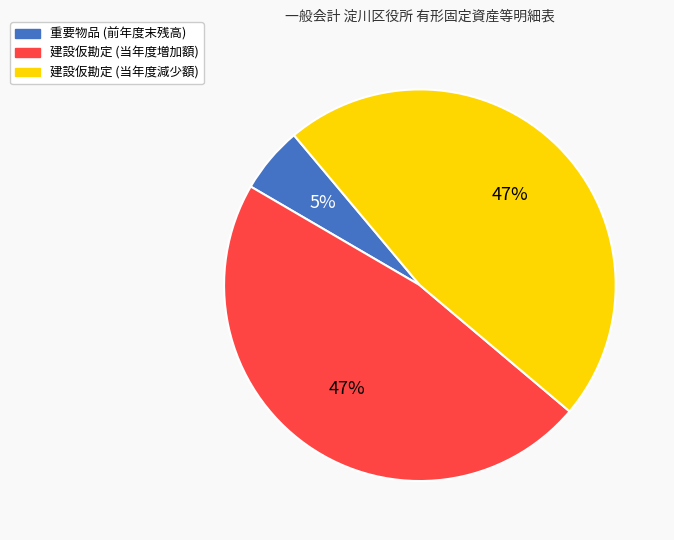

To the nearest percent, what is the average slice percentage?

33%